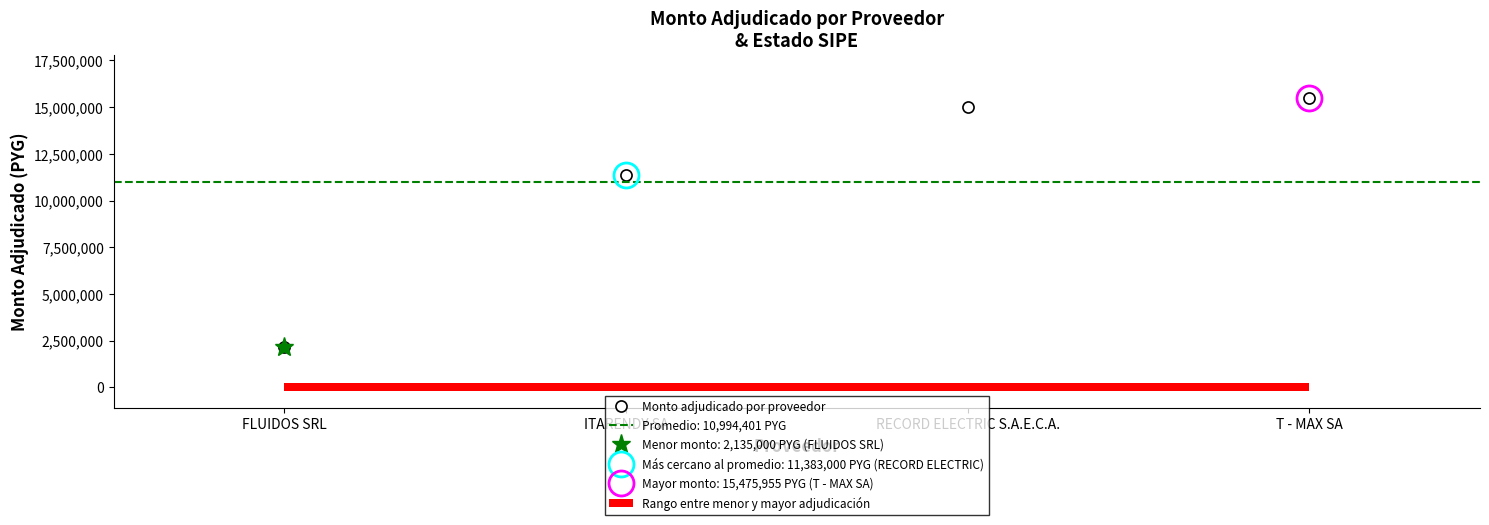

How many bars are there in total?

4